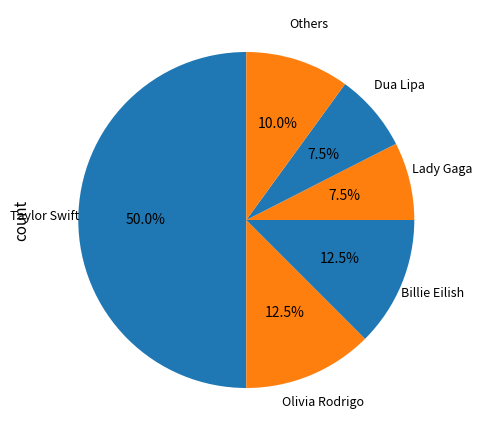

To the nearest percent, what is the difference between the largest and smallest slice percentages?

42%